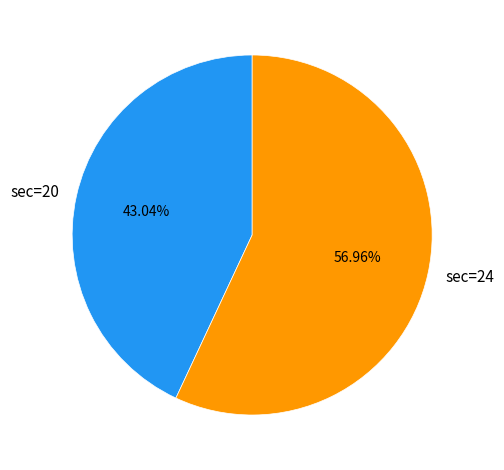

To the nearest percent, what percentage of the pie is sec=24?

57%